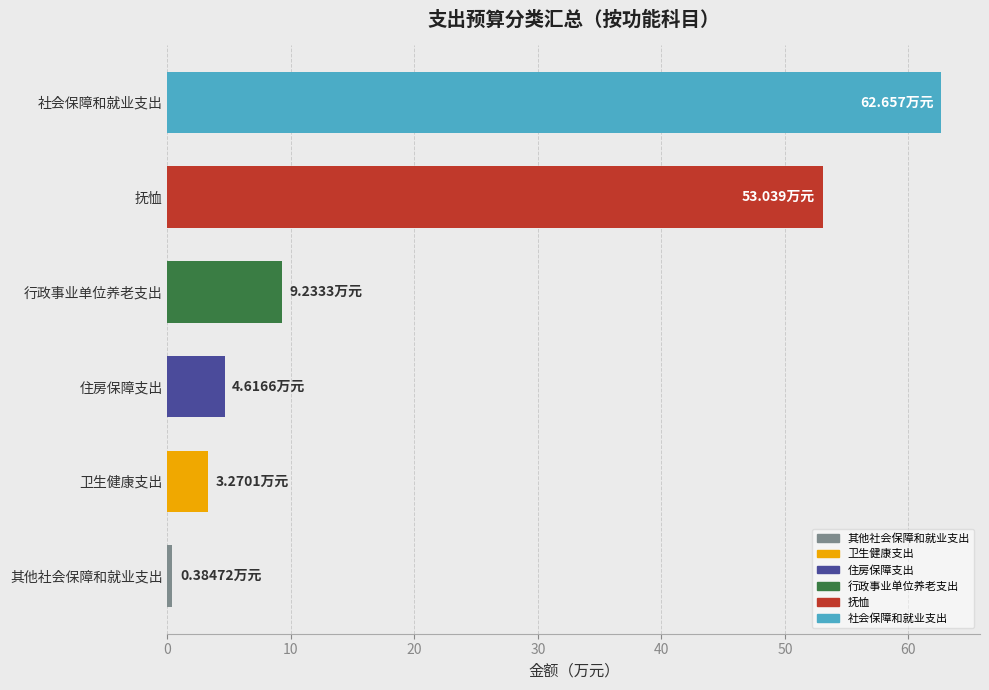

What is the greatest value displayed?

62.7